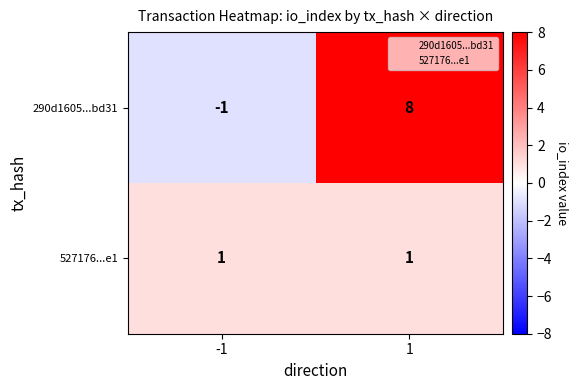

Reading left to right, list all the values displayed in this chart.

290d1605...bd31: -1	8
527176...e1: 1	1